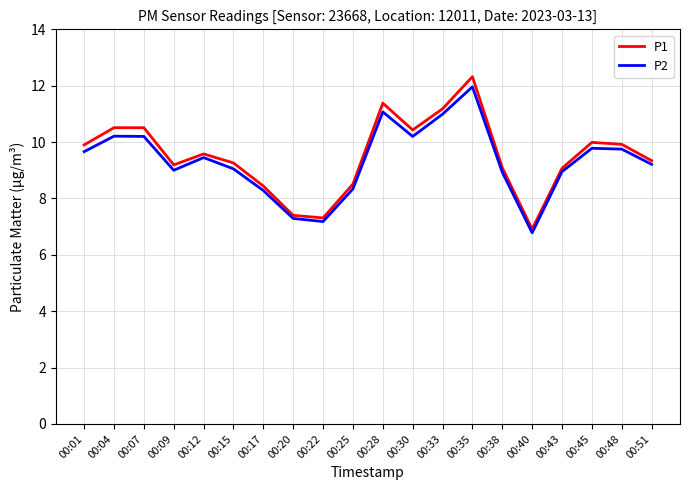

Which series has the largest range (max minus min)?

P1